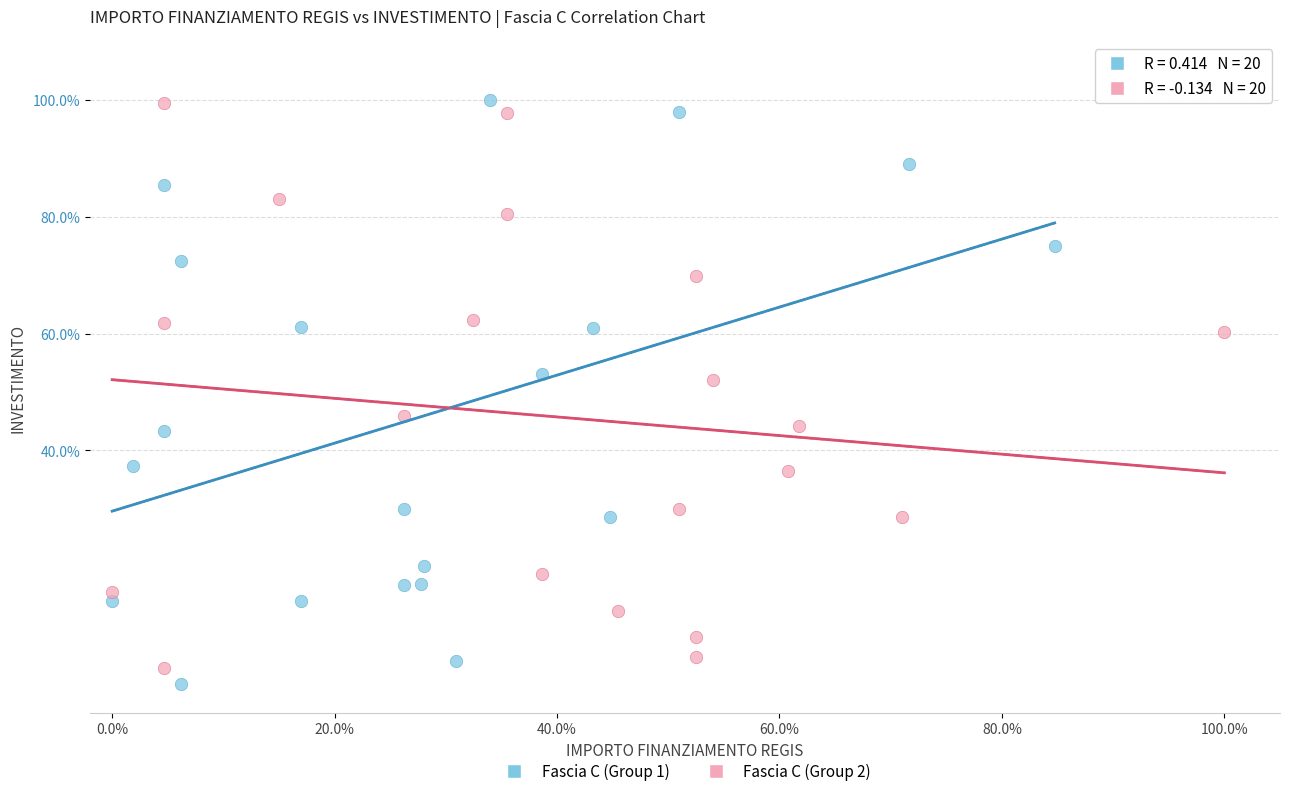

What are all the series names shown in the legend?

Fascia C (Group 1), Fascia C (Group 2)